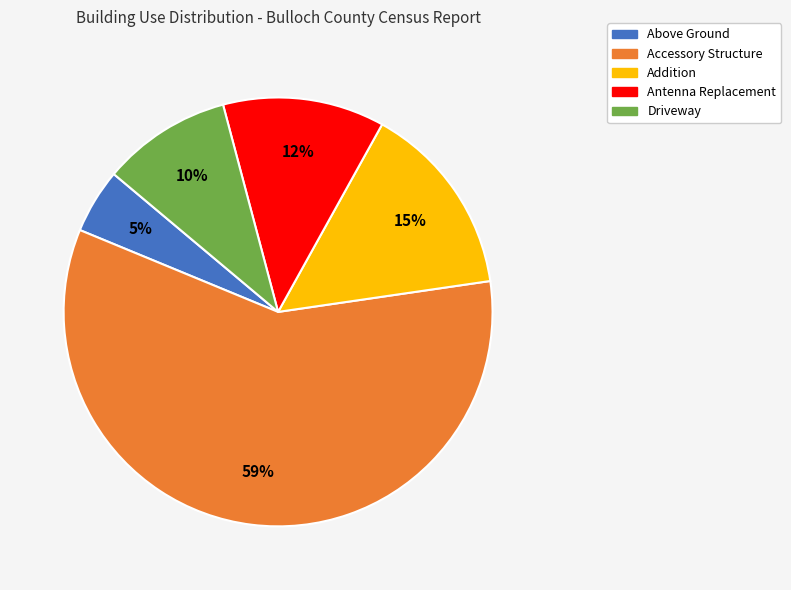

Rank the categories by value from highest to lowest.

Accessory Structure, Addition, Antenna Replacement, Driveway, Above Ground